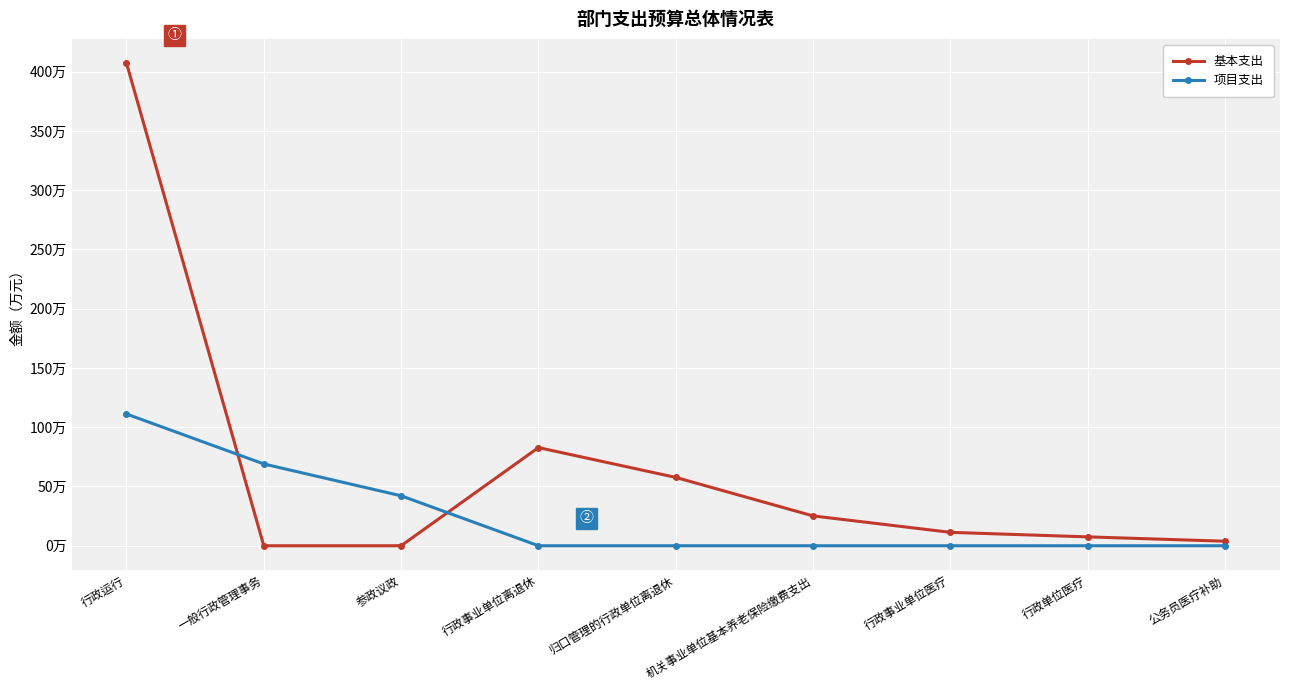

The value of 项目支出 at 行政单位医疗 is 0.0. True or false?

True